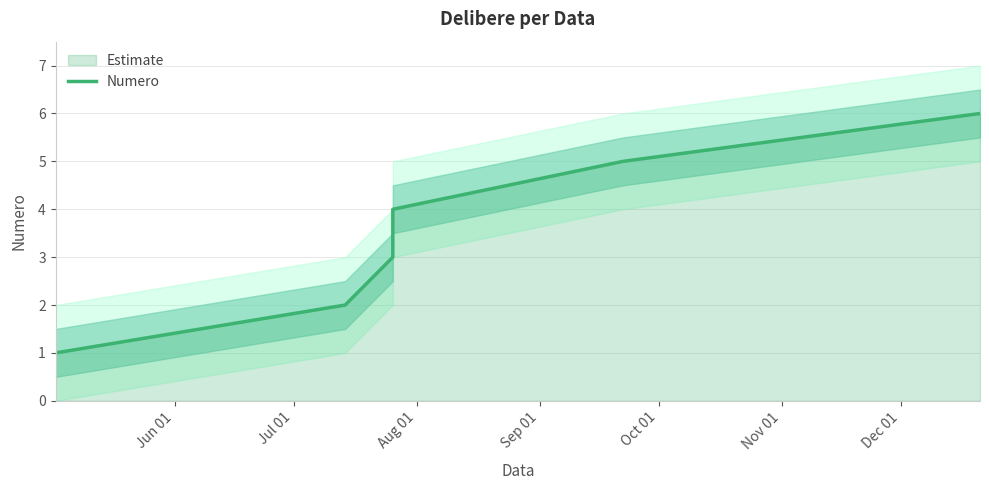

What is the label of the 6th point from the left?

Nov 01